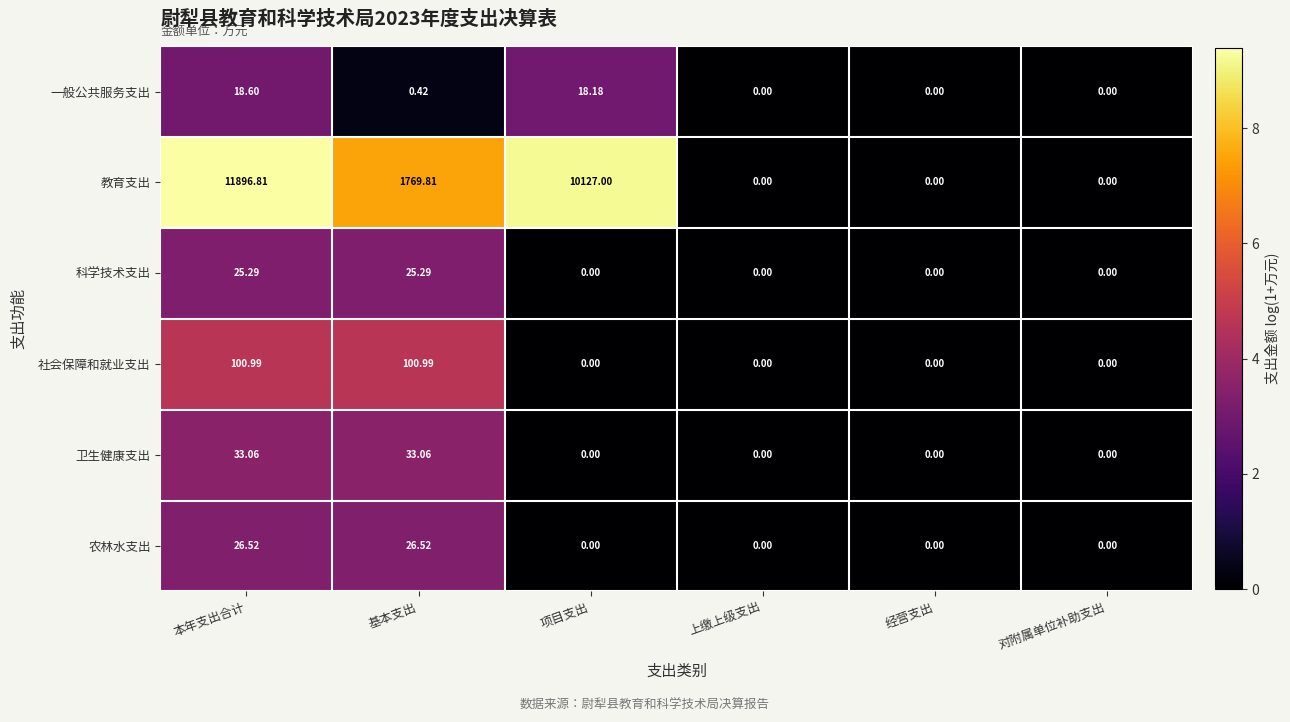

List the series in order of their peak value, lowest first.

一般公共服务支出, 科学技术支出, 农林水支出, 卫生健康支出, 社会保障和就业支出, 教育支出